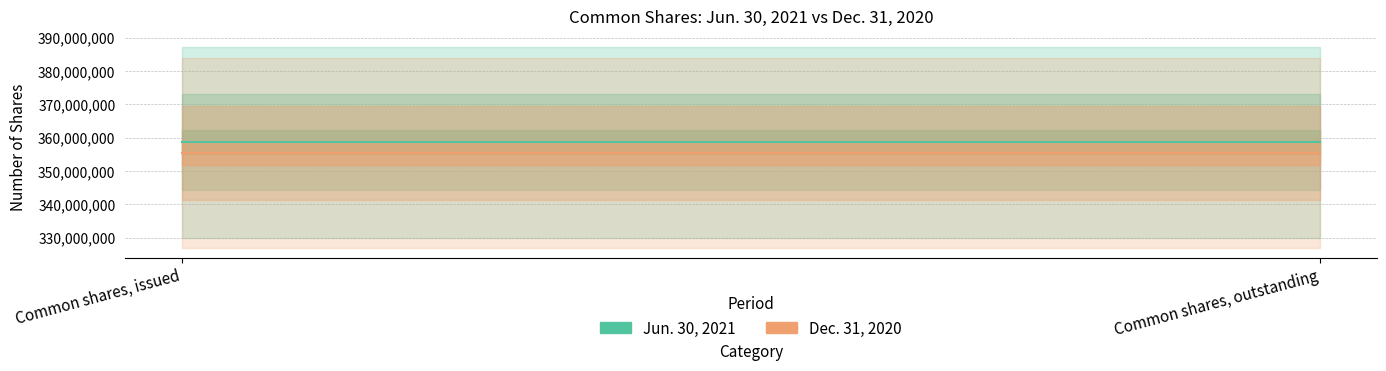

Is it true that Dec. 31, 2020 equals 355422347 at Common shares, issued?

True